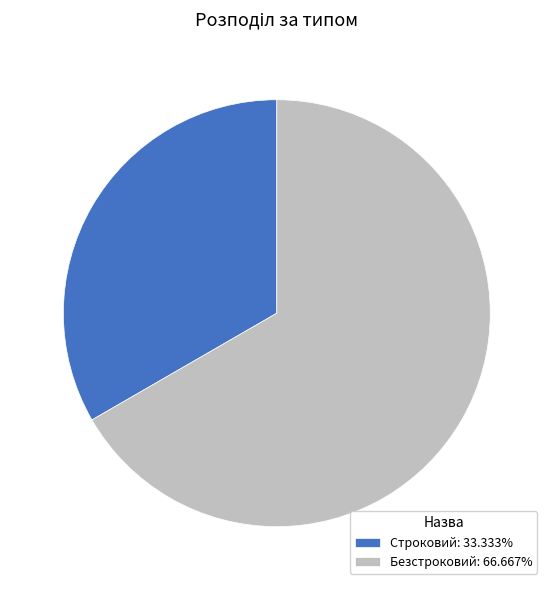

Which slice is the largest?

Безстроковий